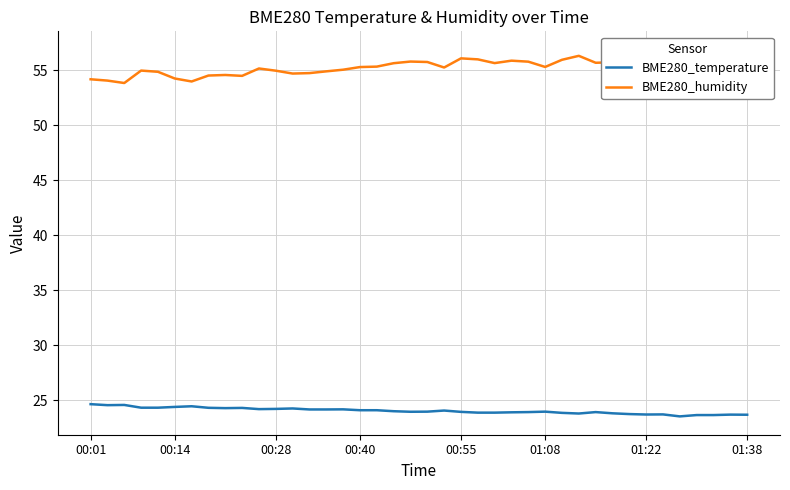

How many series are shown in this chart?

2